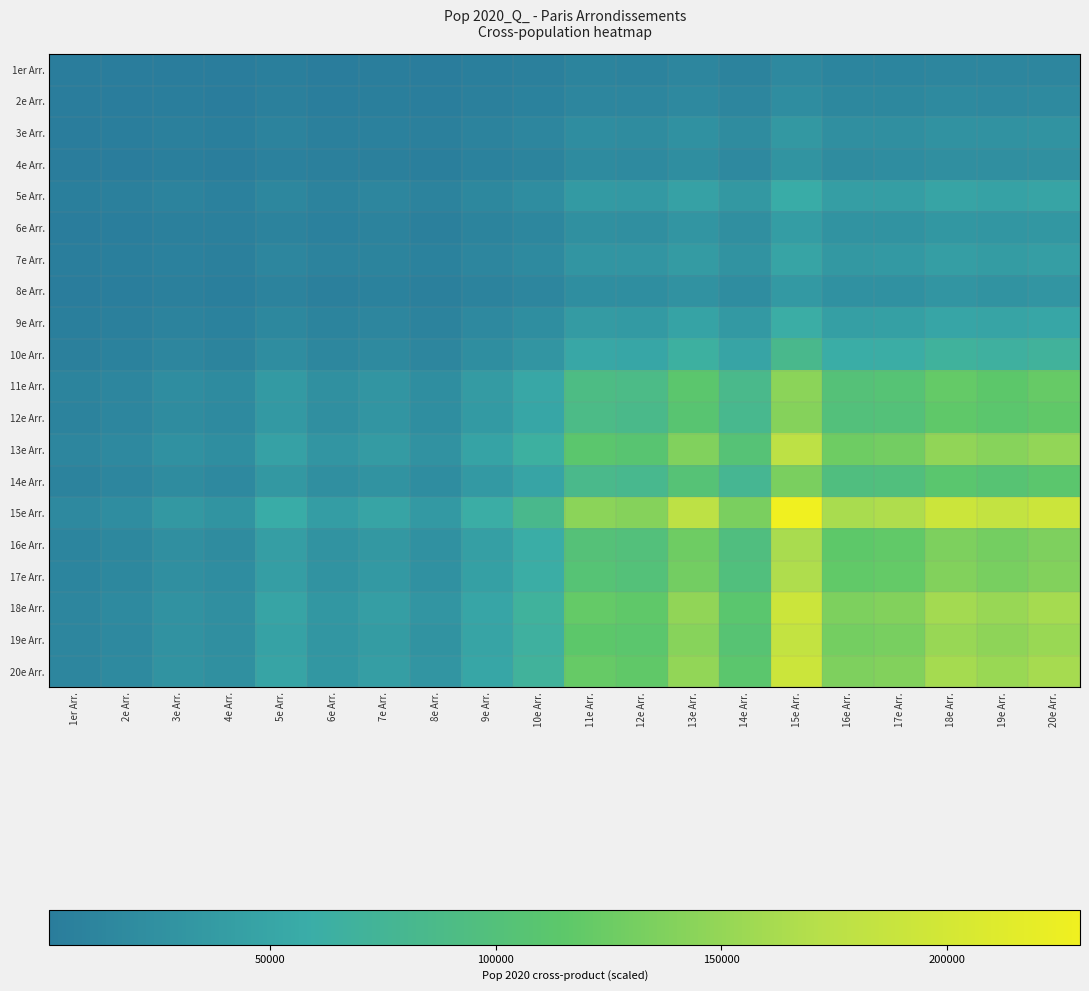

Which category has the highest value across all series?

15e Arr.